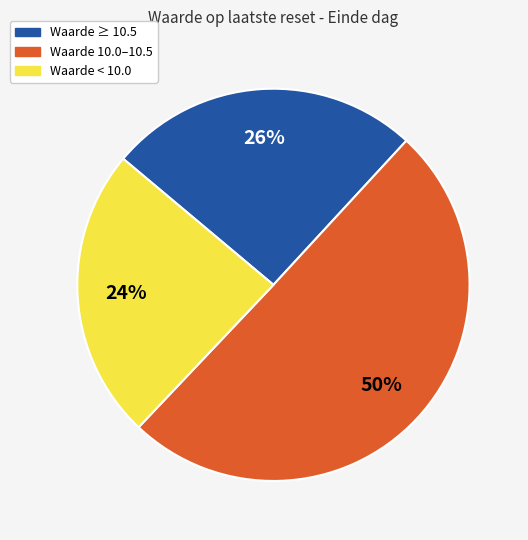

Approximately how many times larger is the value at Waarde < 10.0 compared to Waarde 10.0–10.5?

0.5